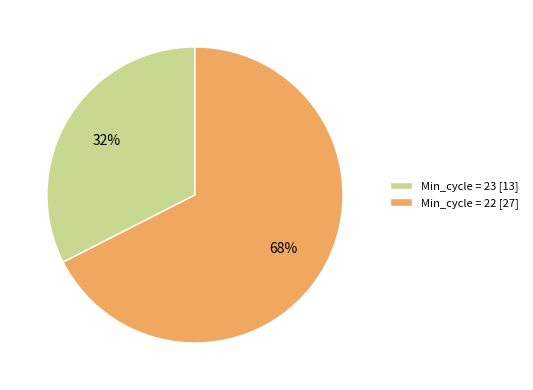

Combined, do Min_cycle = 22 [27] and Min_cycle = 23 [13] account for over 50%?

Yes